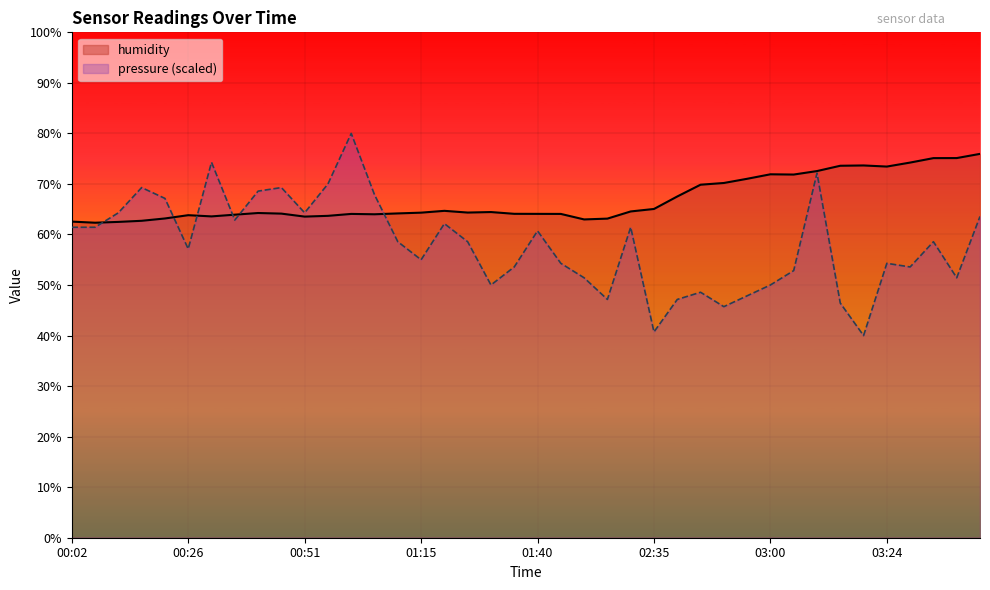

Reading right to left, extract all data points from this chart.

humidity: 76.0	75.1	75.1	74.2	73.4	73.7	73.6	72.5	71.9	71.9	71.0	70.2	69.8	67.5	65.0	64.6	63.1	63.0	64.1	64.1	64.1	64.4	64.3	64.7	64.3	64.2	64.0	64.1	63.7	63.5	64.1	64.2	63.9	63.6	63.8	63.2	62.7	62.5	62.3	62.5
pressure (scaled): 63.6	51.4	58.6	53.6	54.3	40.0	46.4	72.1	52.9	50.0	47.9	45.7	48.6	47.1	40.7	61.4	47.1	51.4	54.3	60.7	53.6	50.0	58.6	62.1	55.0	58.6	67.9	80.0	70.0	64.3	69.3	68.6	62.9	74.3	57.1	67.1	69.3	64.3	61.4	61.4